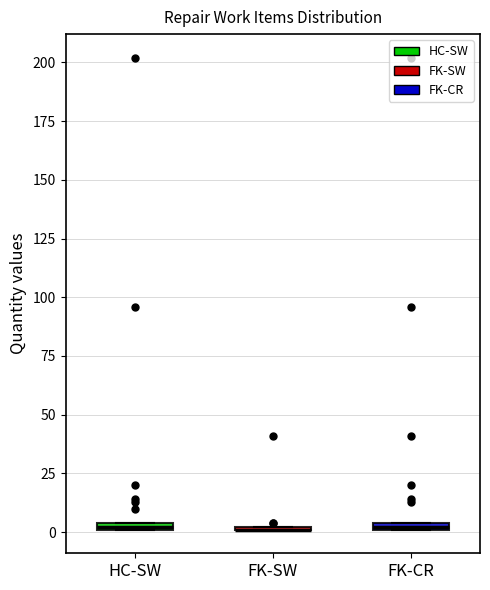

Where is the upper edge of the box for HC-SW on the y-axis? The values are not printed on the chart, so give them approximately, as read against the axis.

5